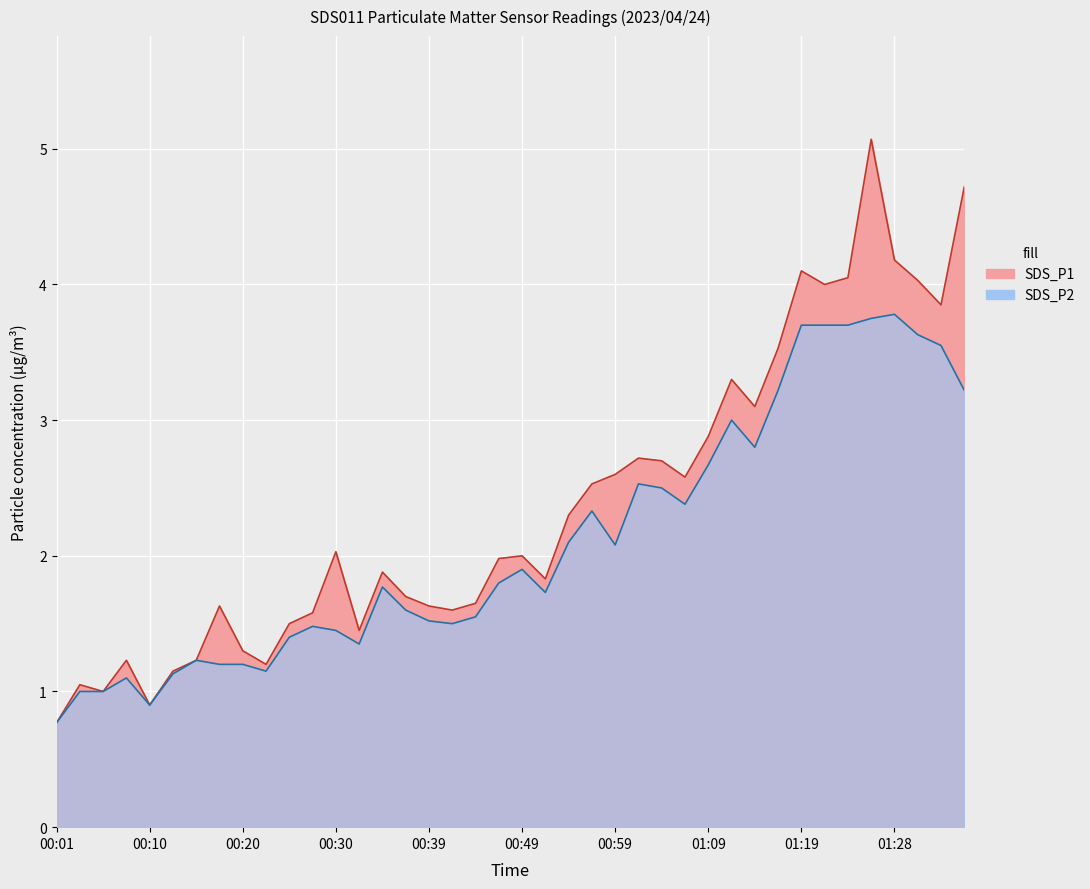

True or false: SDS_P2 and SDS_P1 intersect in this chart.

False